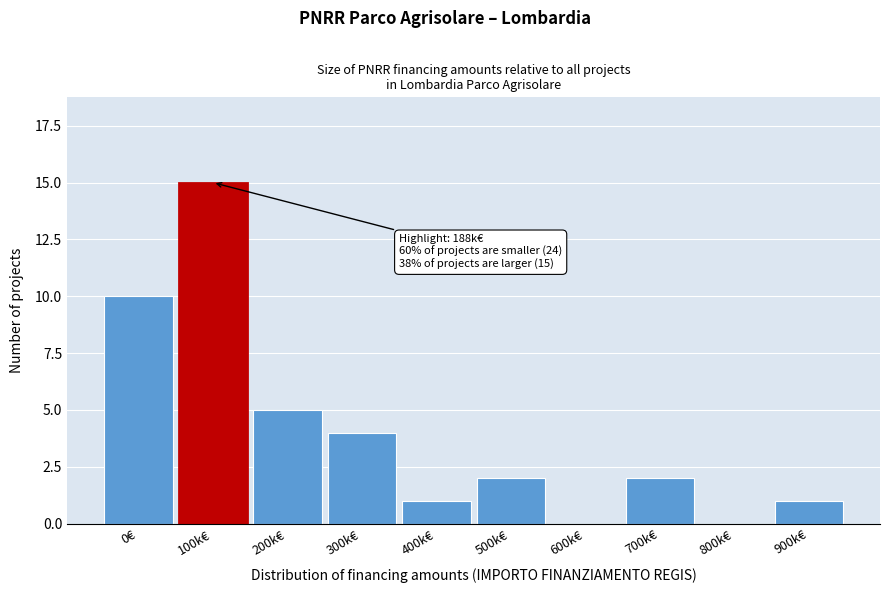

Reading left to right, transcribe all the data shown in this chart.

0€=10	100k€=15	200k€=5	300k€=4	400k€=1	500k€=2	600k€=0	700k€=2	800k€=0	900k€=1